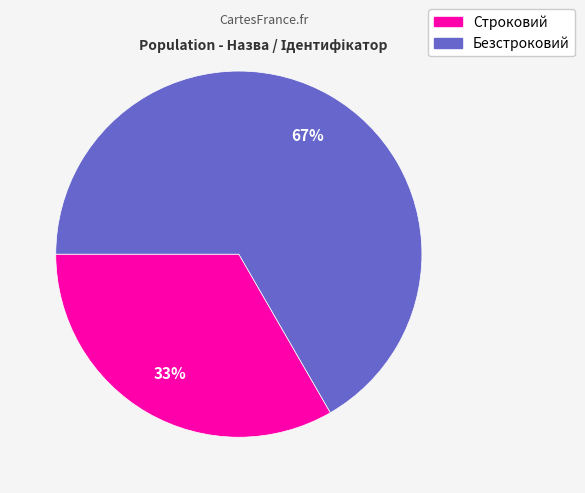

Count the number of slices in the pie.

2